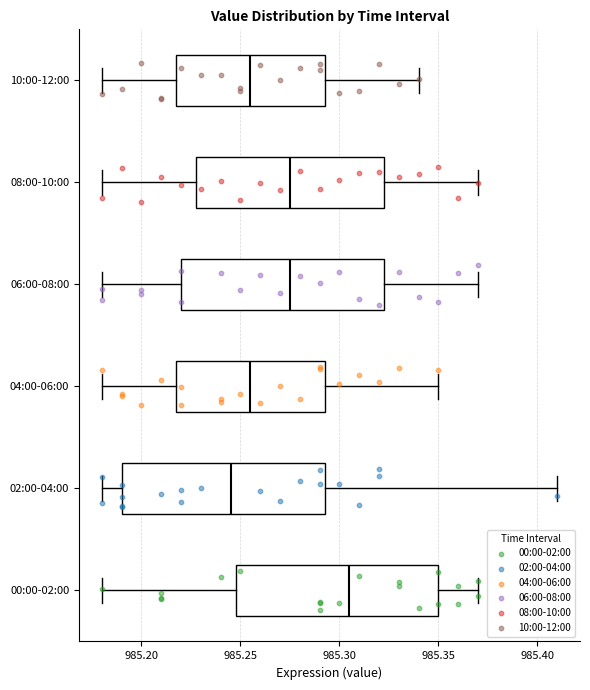

Where does the right whisker of the box for 02:00-04:00 end on the x-axis? The values are not printed on the chart, so give them approximately, as read against the axis.

985.410